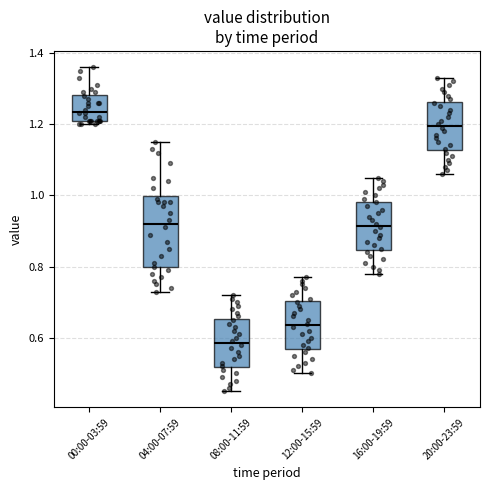

Reading left to right, transcribe this box plot: for each box, give where its median line is, the range the box spans, and where its two whiskers end, as read against the y-axis. The values are not printed on the chart, so give them approximately, as read against the axis.

00:00-03:59: median 1.24, box 1.22 to 1.28, whiskers 1.20 to 1.36
04:00-07:59: median 0.92, box 0.80 to 1.00, whiskers 0.74 to 1.16
08:00-11:59: median 0.58, box 0.52 to 0.66, whiskers 0.46 to 0.72
12:00-15:59: median 0.64, box 0.56 to 0.70, whiskers 0.50 to 0.78
16:00-19:59: median 0.92, box 0.84 to 0.98, whiskers 0.78 to 1.06
20:00-23:59: median 1.20, box 1.12 to 1.26, whiskers 1.06 to 1.34